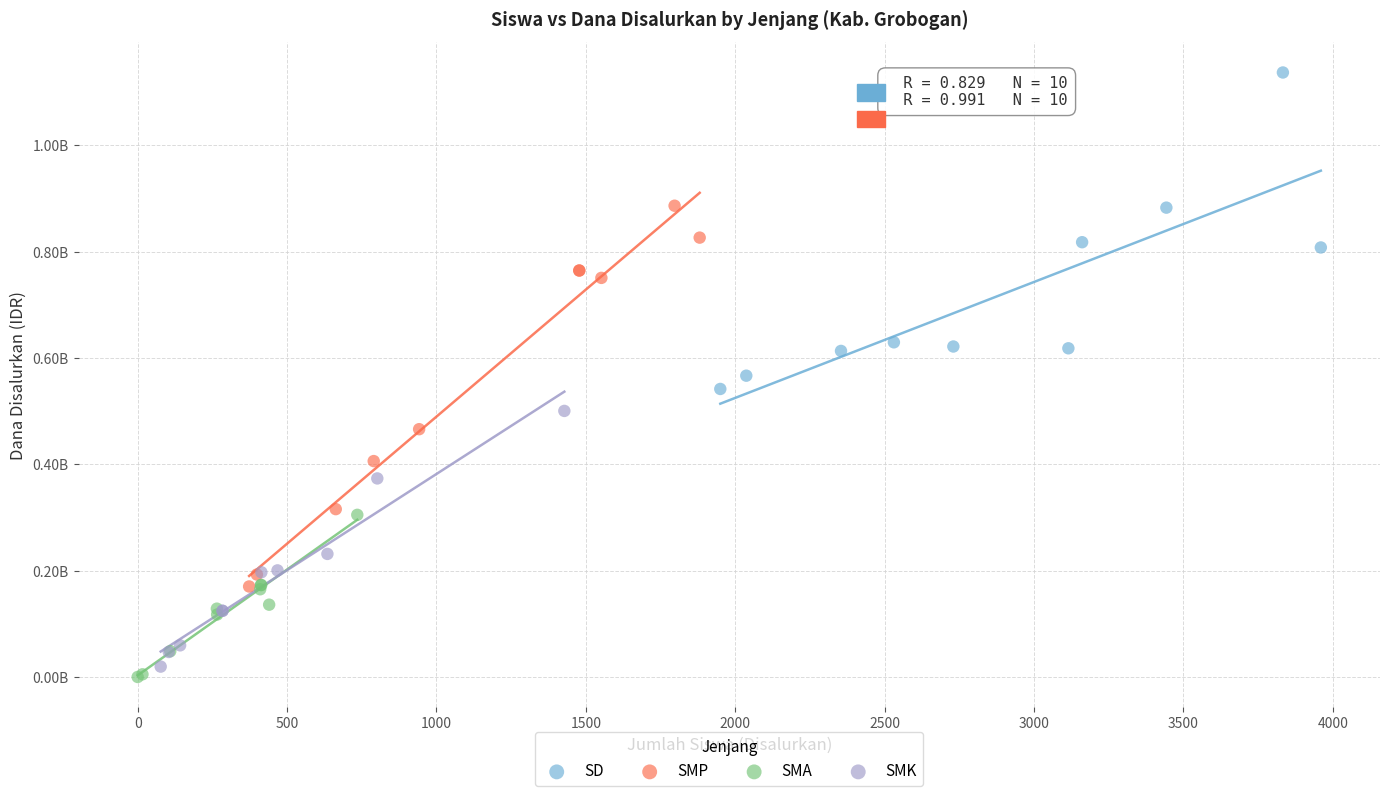

Which series contains the highest Y value?

SD